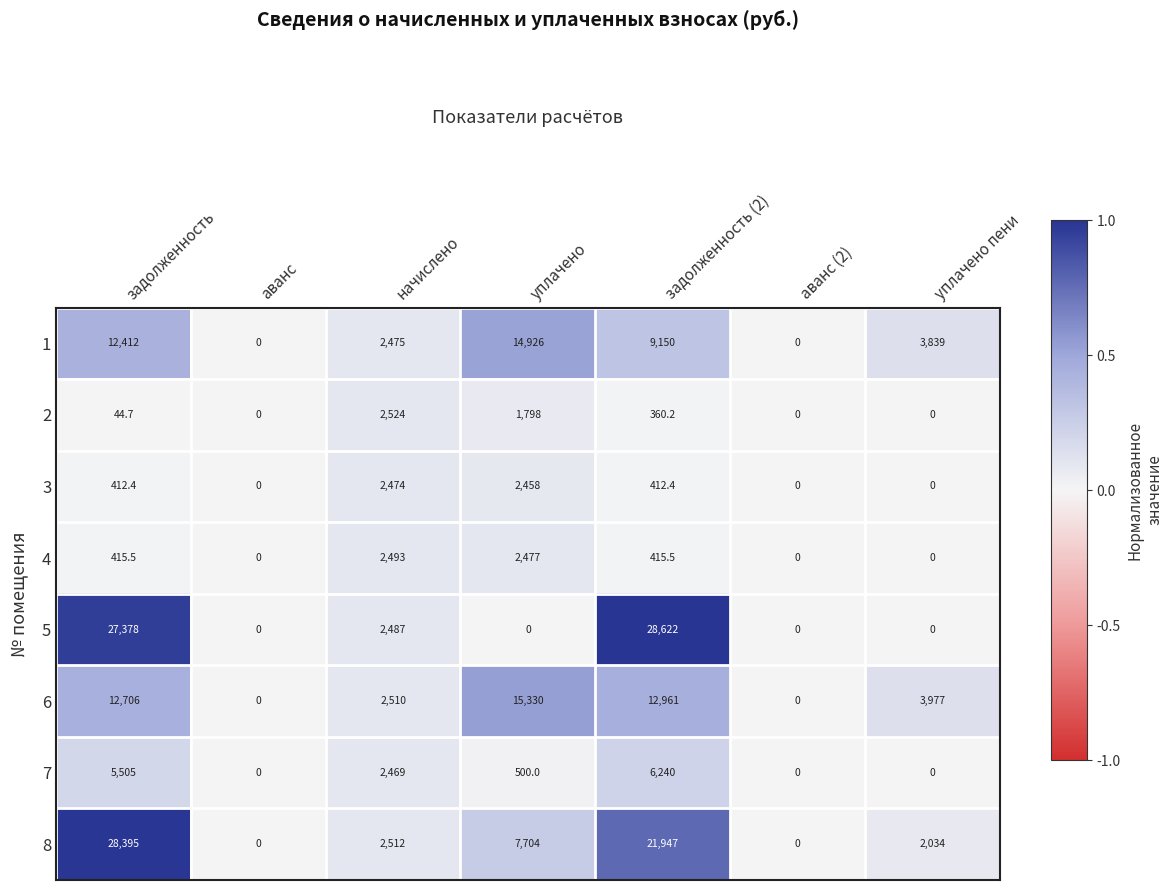

The 6 series shows 5989.7 at уплачено. True or false?

False